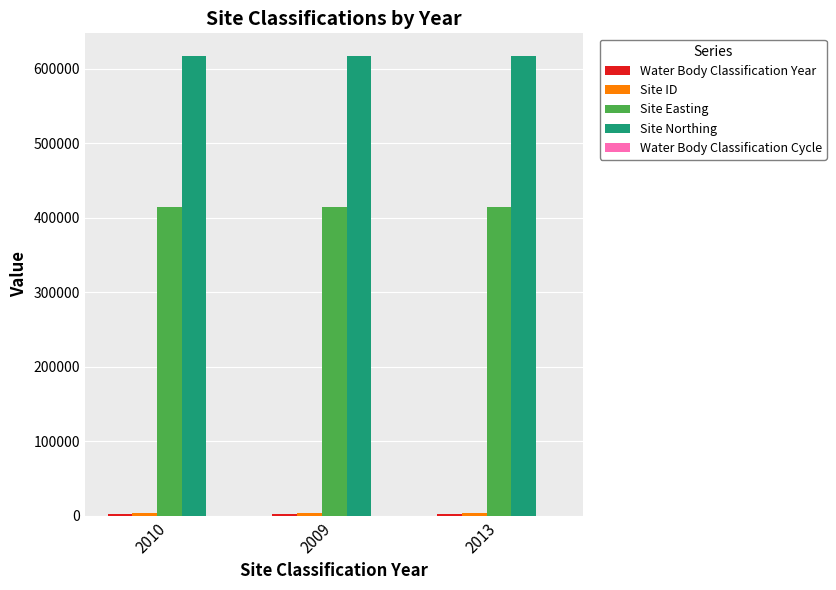

The value of Site Easting at 2010 is 414601. True or false?

True